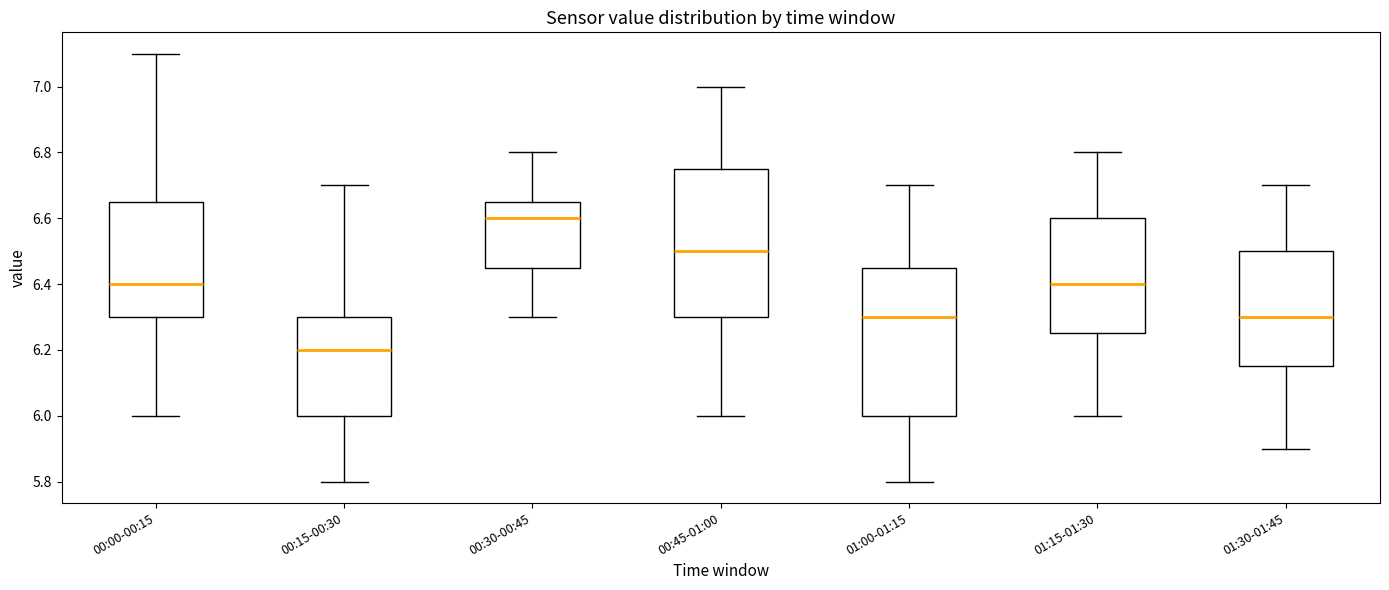

Which box's median line is the highest?

00:30-00:45